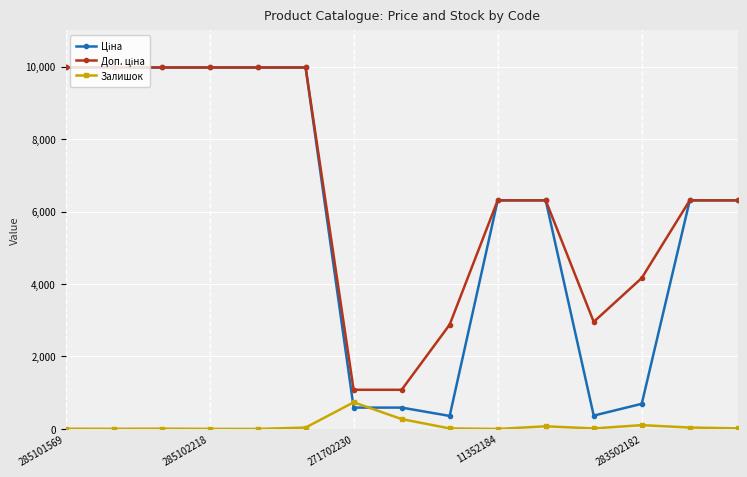

What is the value of the Залишок point at the 5th from the left?

1.0